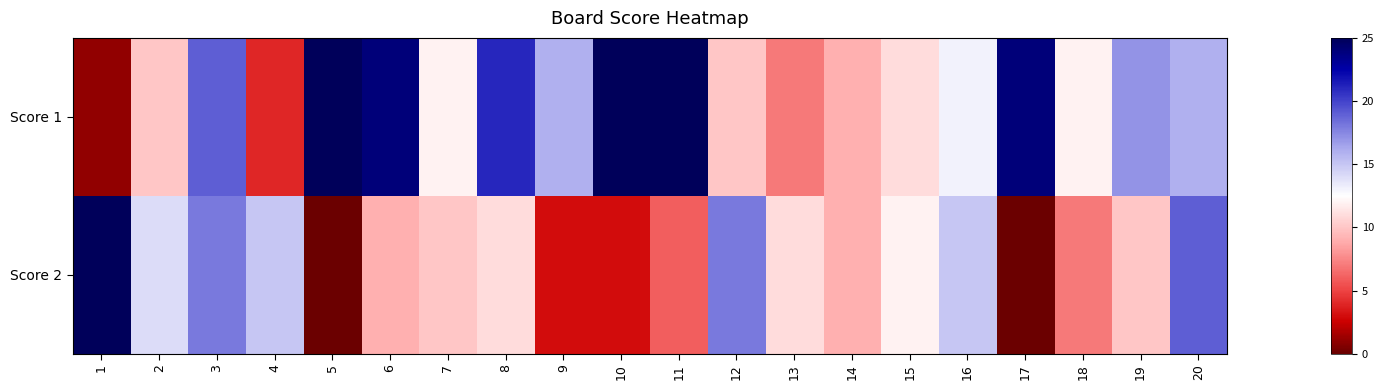

List the series in order of their overall mean, highest first.

Score 1, Score 2